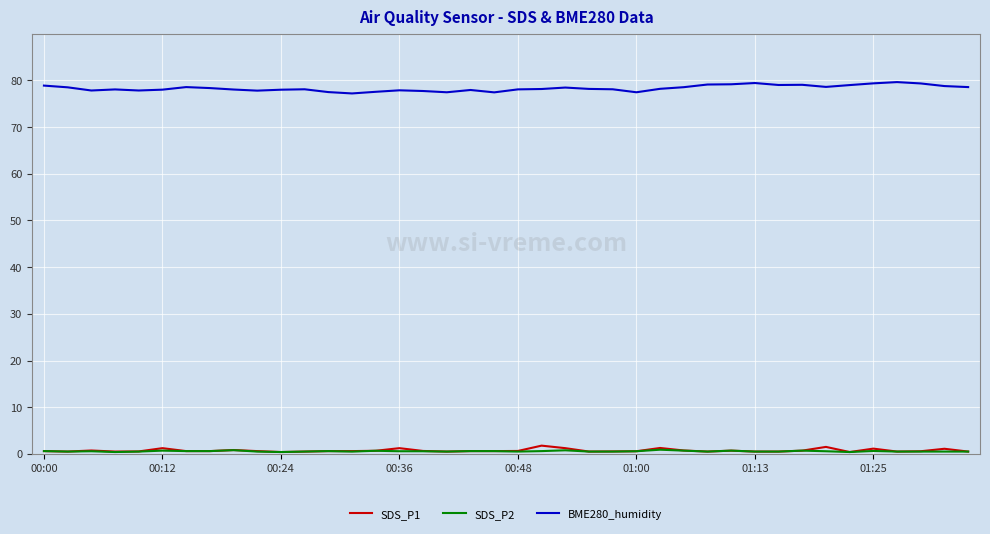

What is the difference between the maximum and minimum values in the SDS_P1 series?

1.4